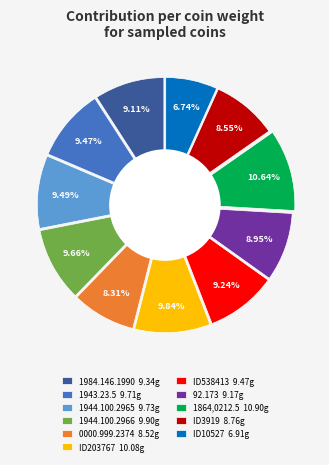

Which slice is the smallest?

ID10527